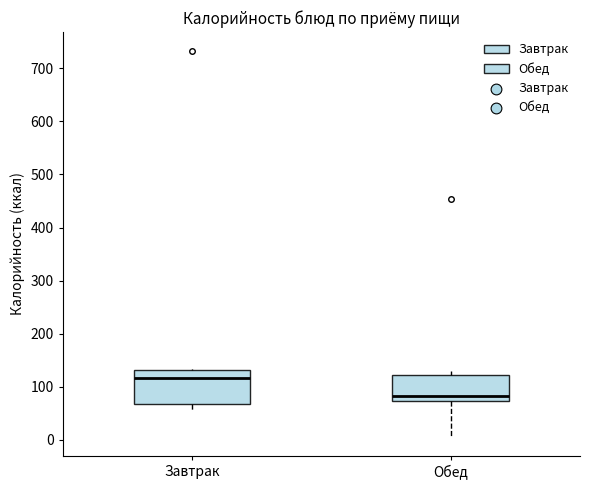

Comparing the boxes themselves (not the whiskers), which one is the tallest?

Завтрак